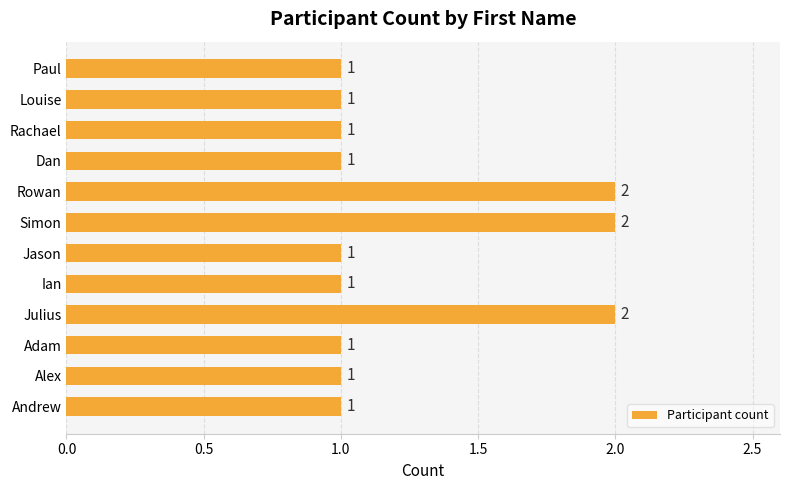

What is the difference between the maximum and minimum values?

1